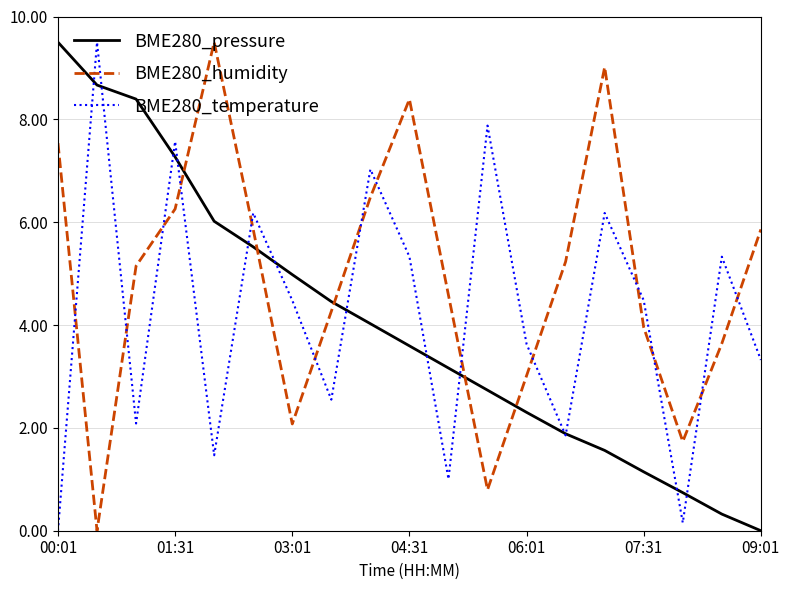

Which series has the largest total across all categories?

BME280_humidity